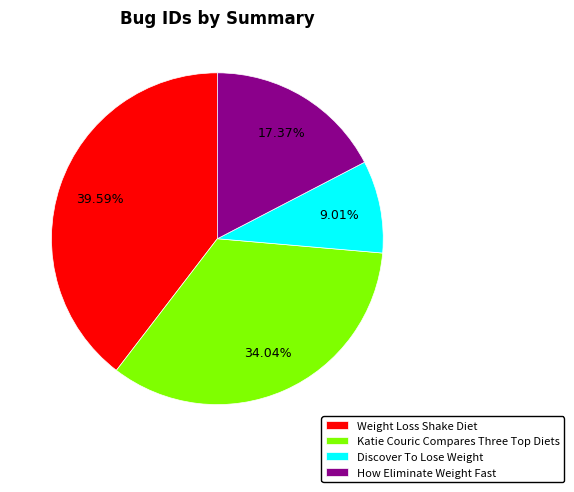

What is the smallest slice in the pie chart?

Discover To Lose Weight